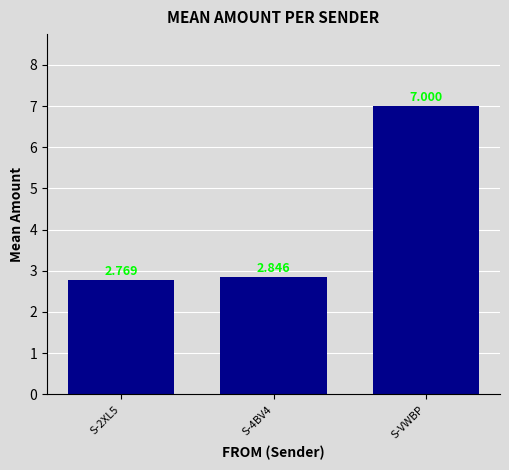

List the labels in order of value, smallest first.

S-2XL5, S-4BV4, S-VWBP